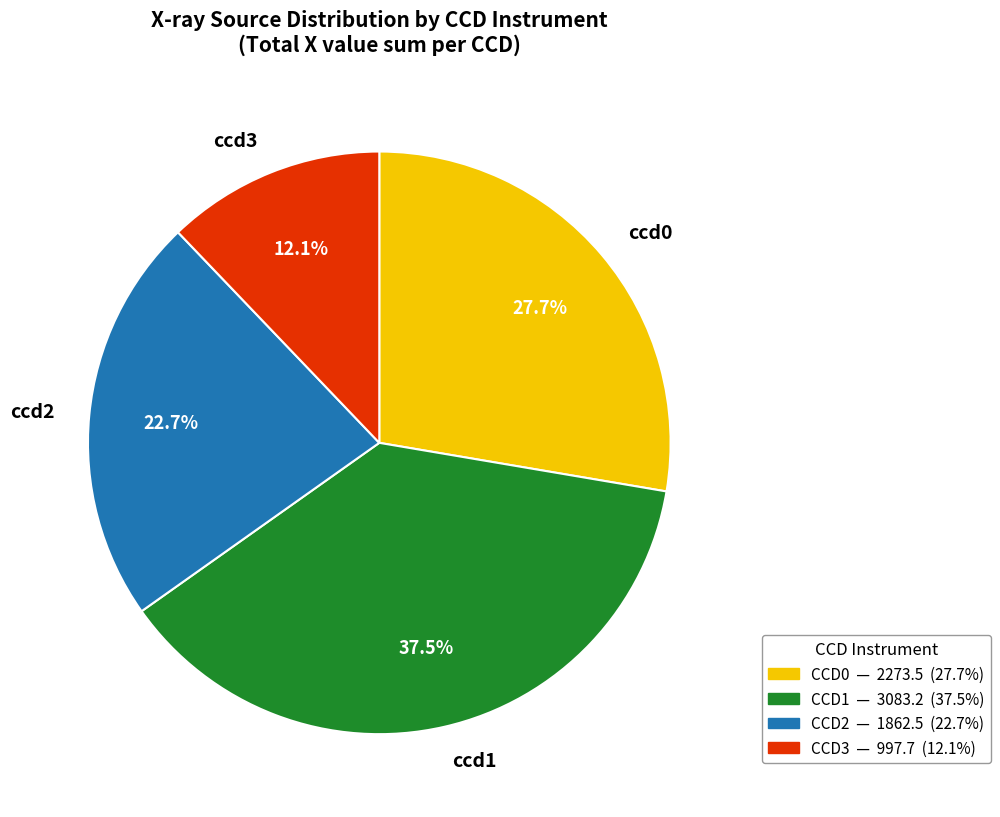

Which has a higher value, ccd3 or ccd2?

ccd2